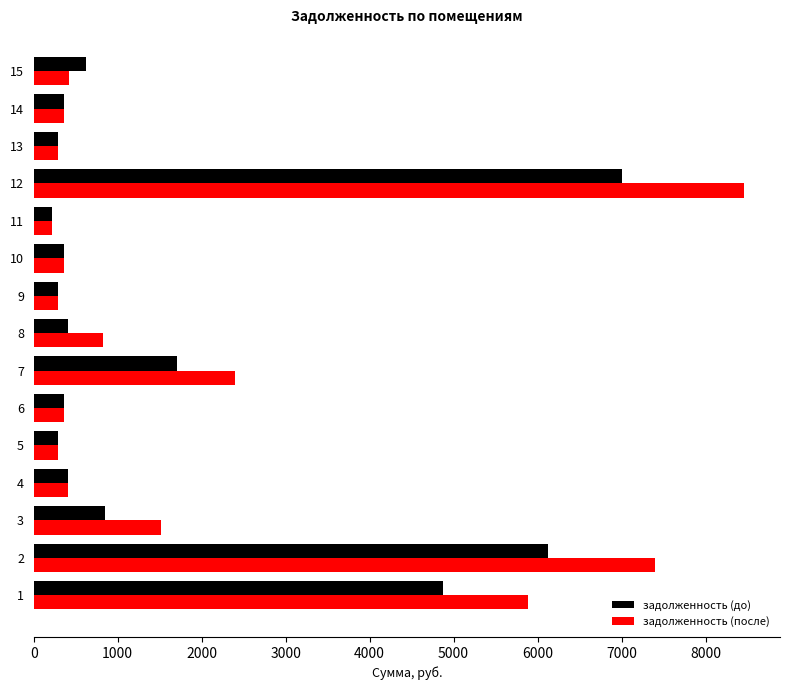

The value of задолженность (до) at 2 is 6118.2. True or false?

True